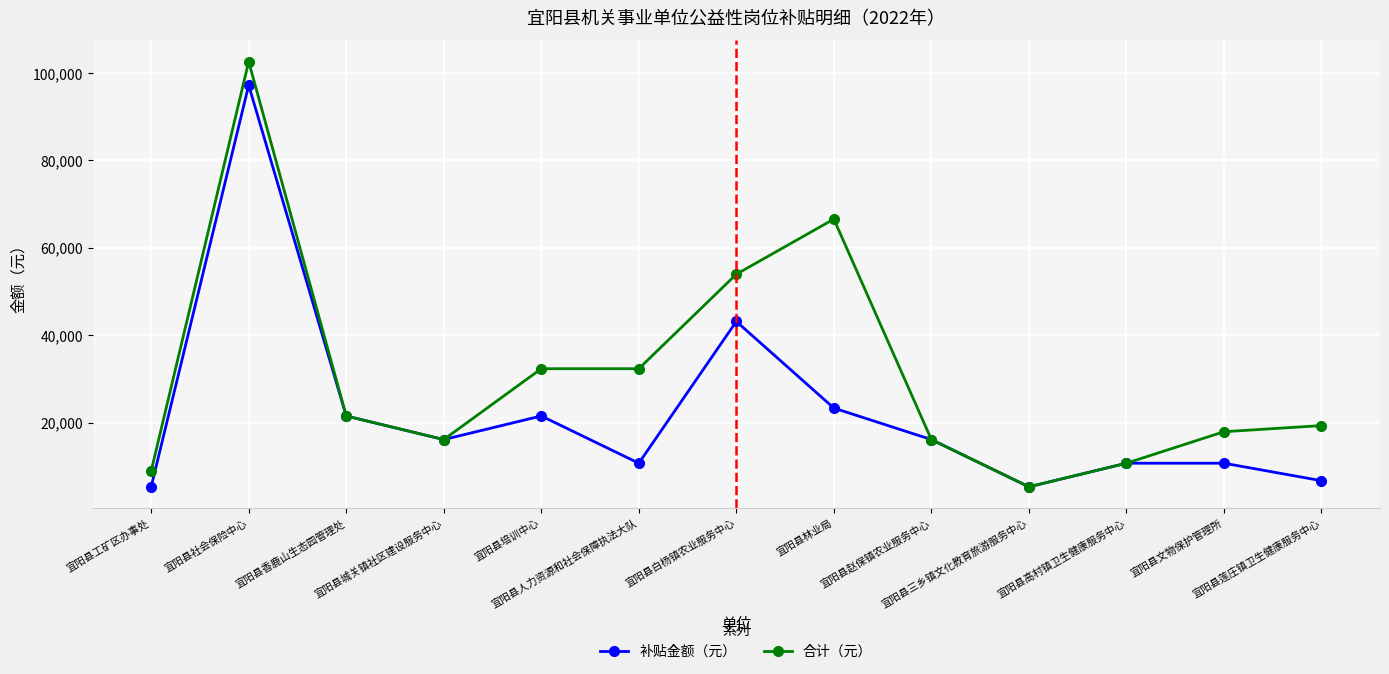

What is the value of the 合计（元） point at the 9th from the left?

16200